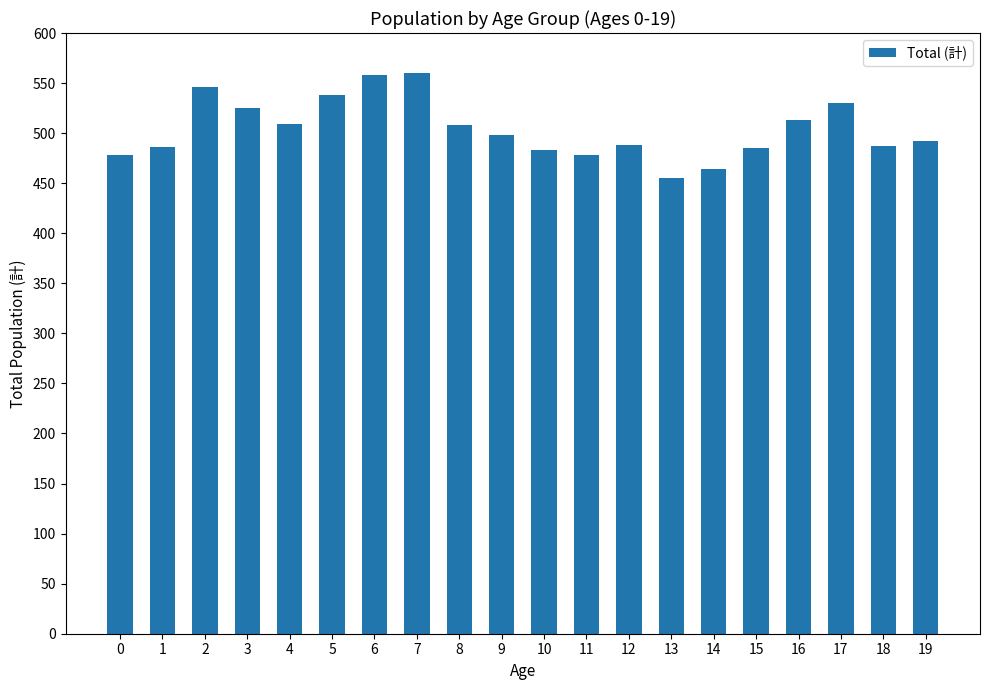

How many data points does each series have?

20